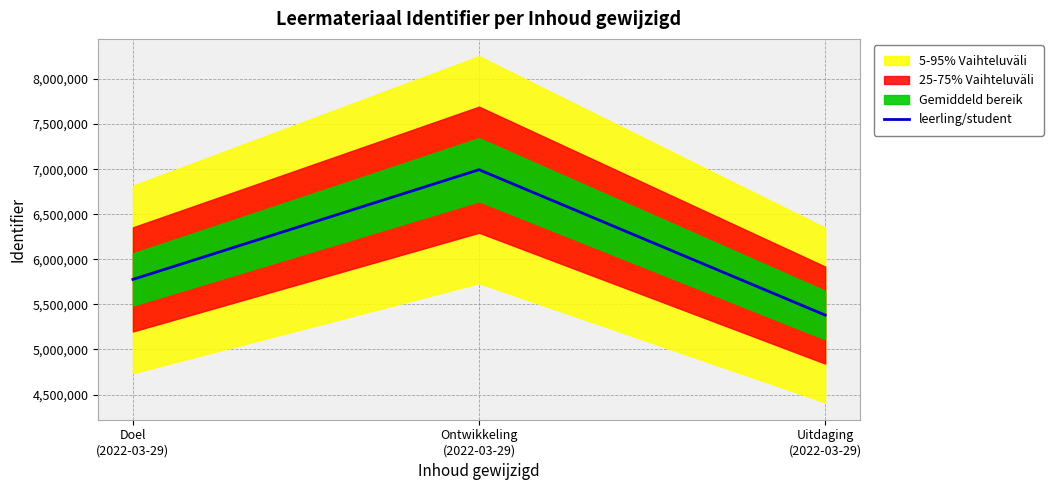

How many values are between 5381463 and 6994587?

3